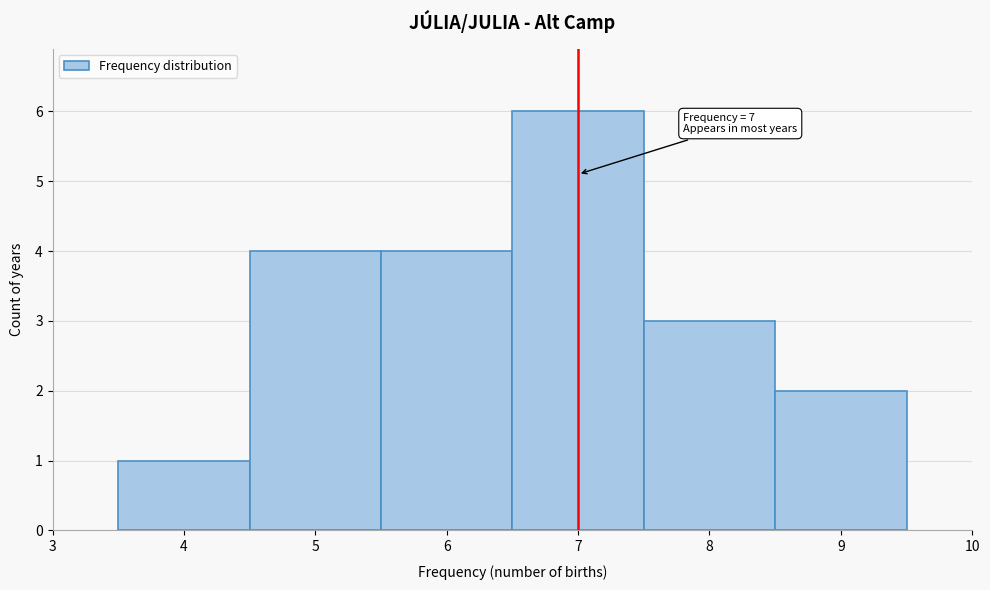

Over which range of the x-axis is the bar tallest?

6.5 to 7.5